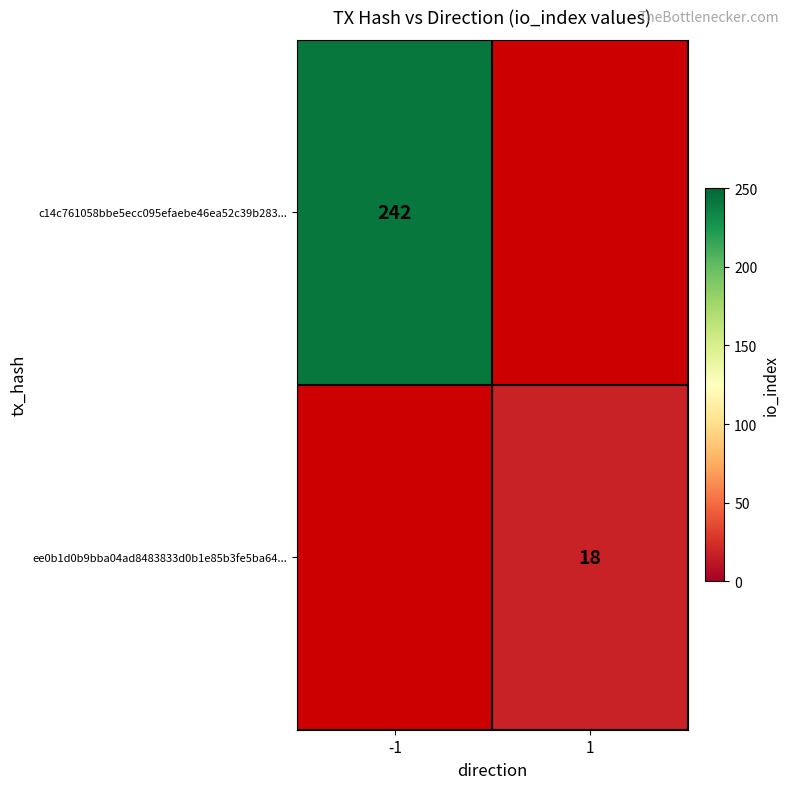

The ee0b1d0b9bba04ad8483833d0b1e85b3fe5ba64... series shows 18 at 1. True or false?

True